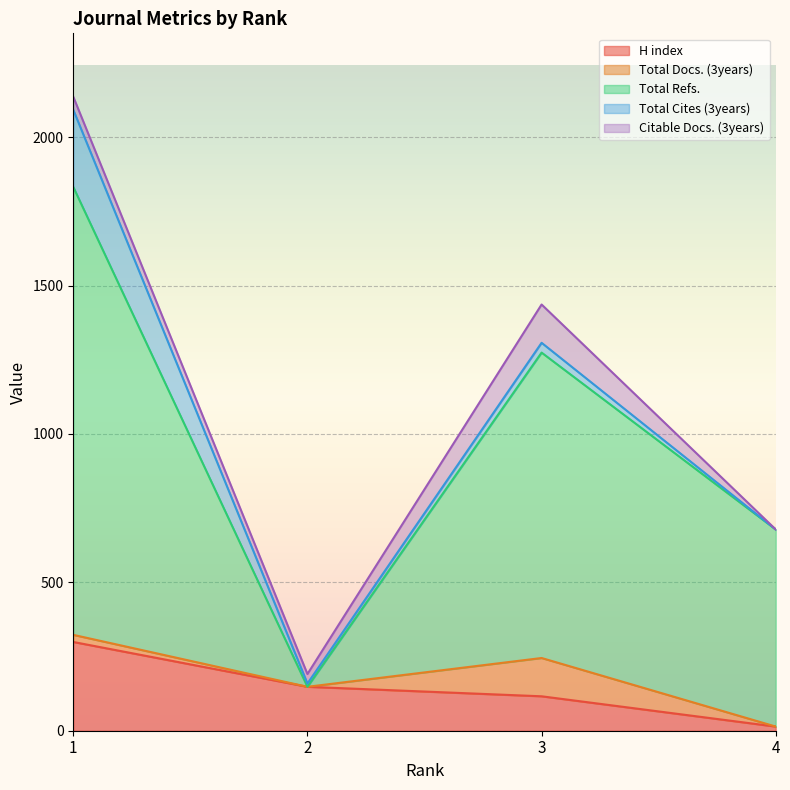

True or false: Total Refs. has a value of 419 at 4.

False